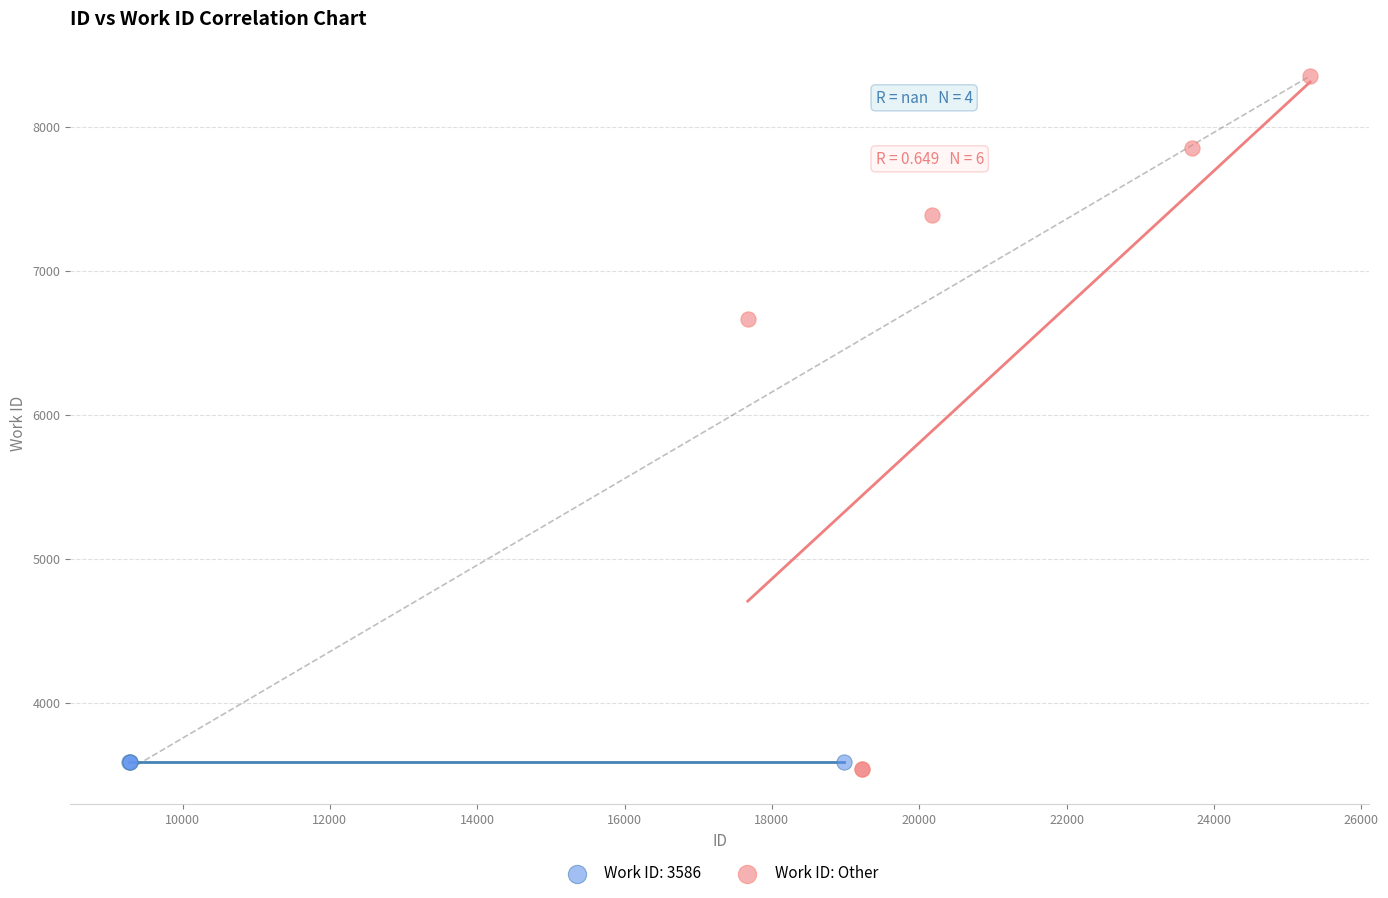

Which series reaches the maximum Y coordinate?

Work ID: Other